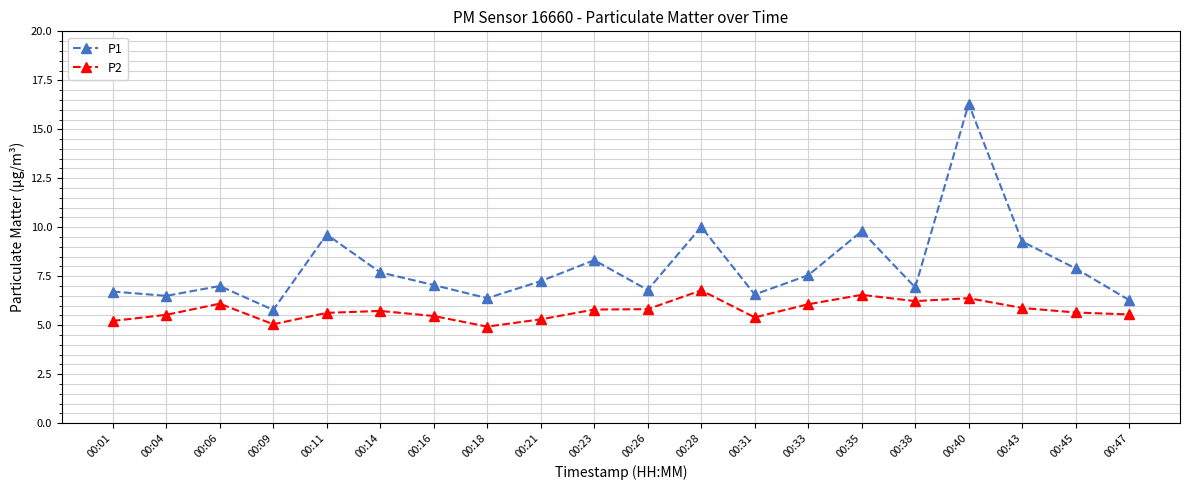

How many interior local peaks does the P1 series have?

6